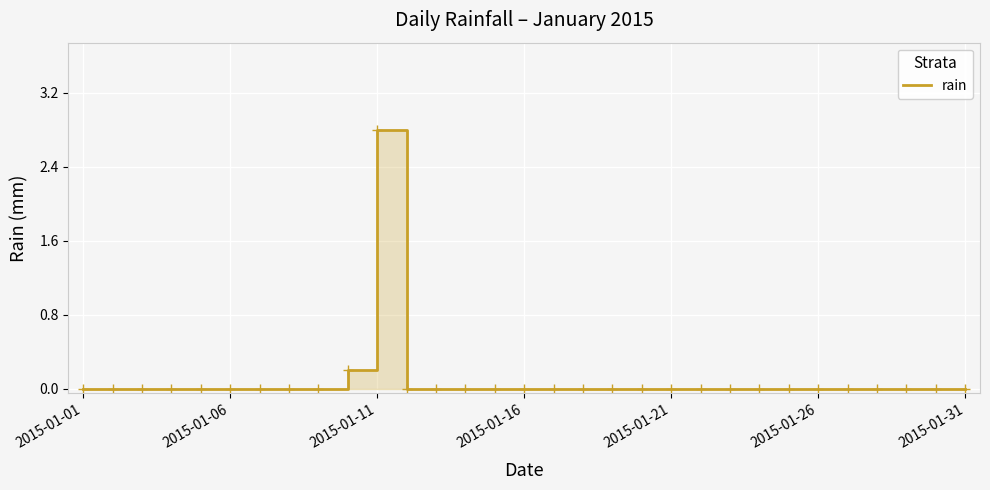

The value at 2015-01-16 is -1.1. True or false?

False